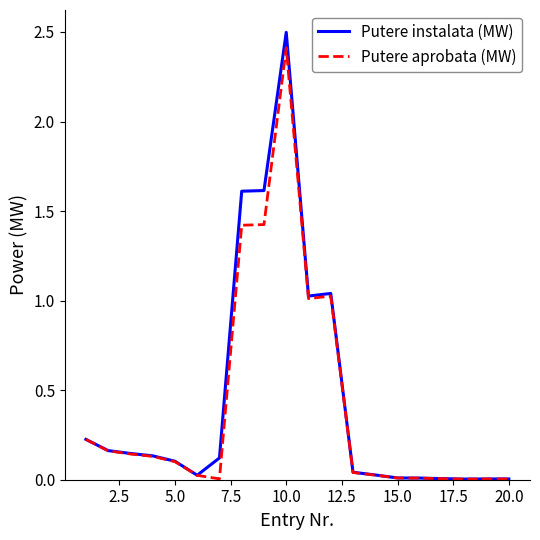

Which series has the widest spread of values?

Putere instalata (MW)